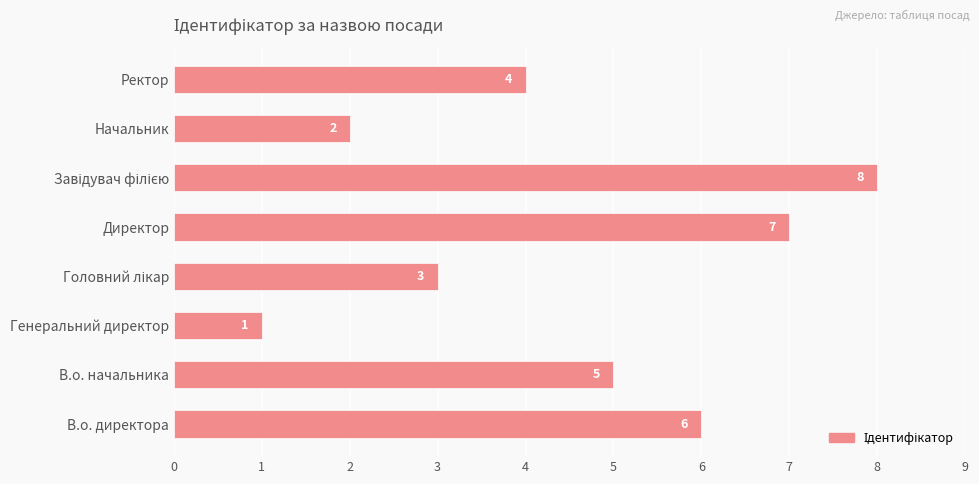

Are the bars grouped side by side (vs. stacked)?

No